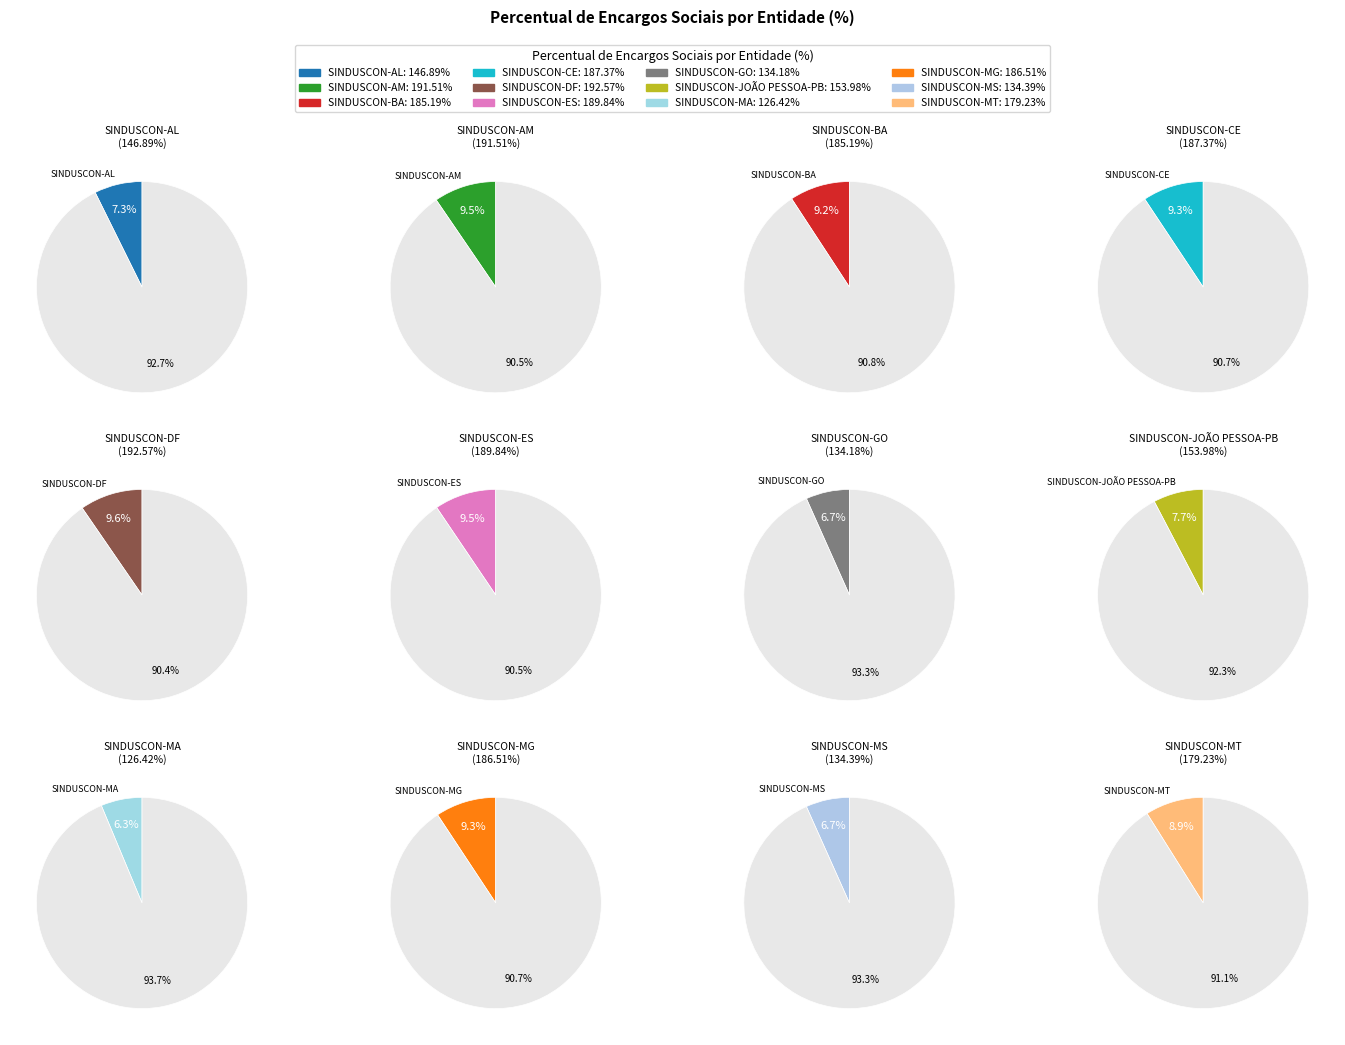

To the nearest percent, what is the combined percentage of SINDUSCON-AL and SINDUSCON-ES?

17%